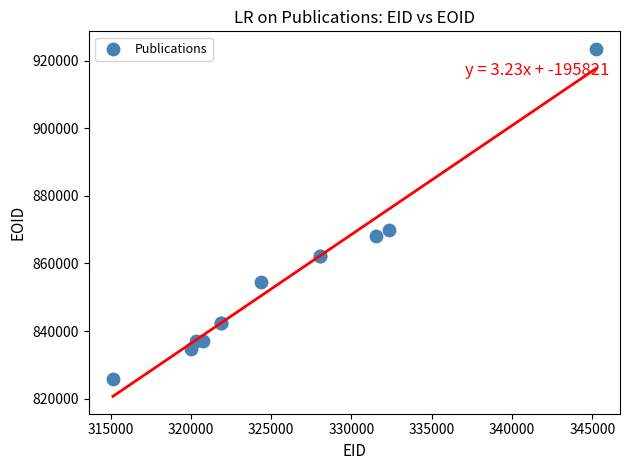

What Y value in the scatter plot is closest to 874667?

869932